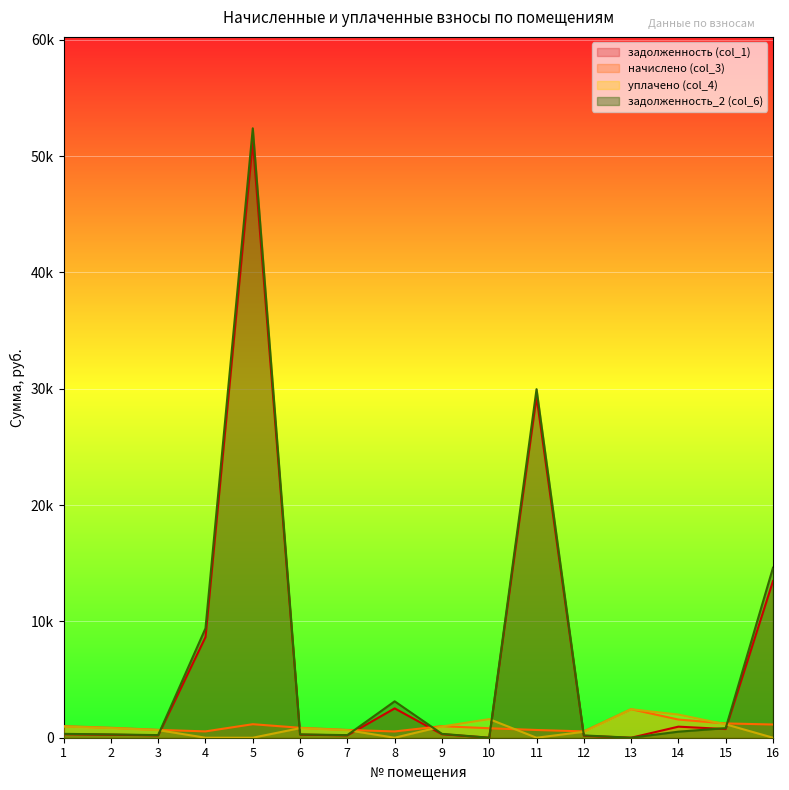

At 6, list the series in order from largest to smallest.

начислено (col_3), уплачено (col_4), задолженность_2 (col_6), задолженность (col_1)